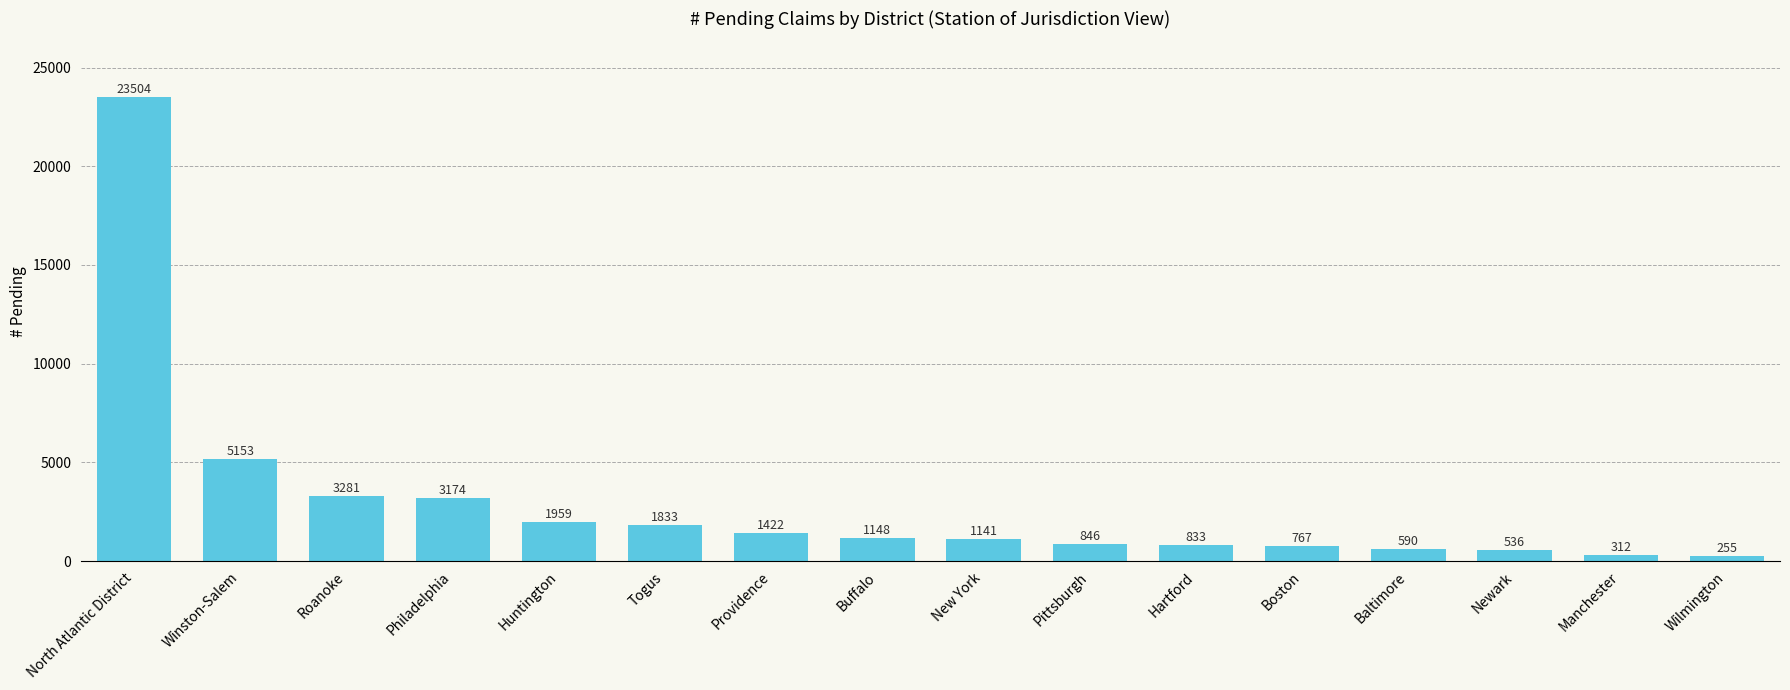

Rank the categories by value from highest to lowest.

North Atlantic District, Winston-Salem, Roanoke, Philadelphia, Huntington, Togus, Providence, Buffalo, New York, Pittsburgh, Hartford, Boston, Baltimore, Newark, Manchester, Wilmington